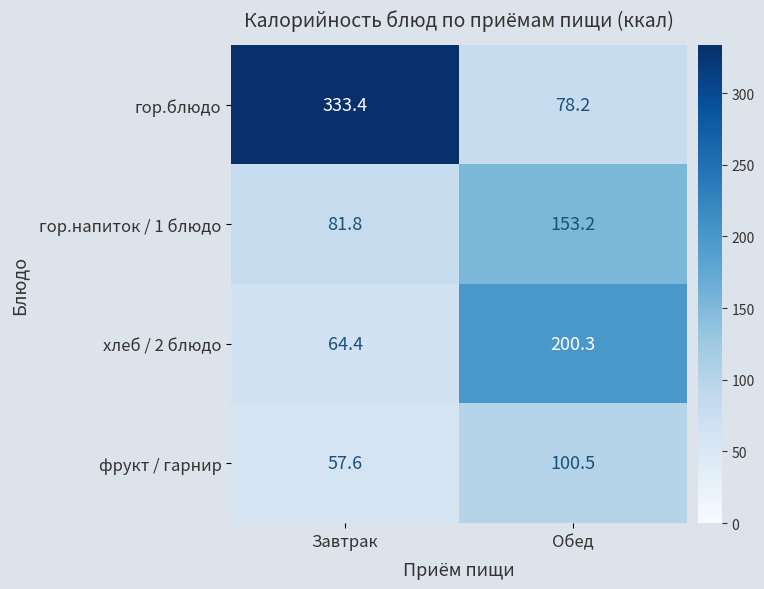

At which label does фрукт / гарнир reach its peak?

Обед